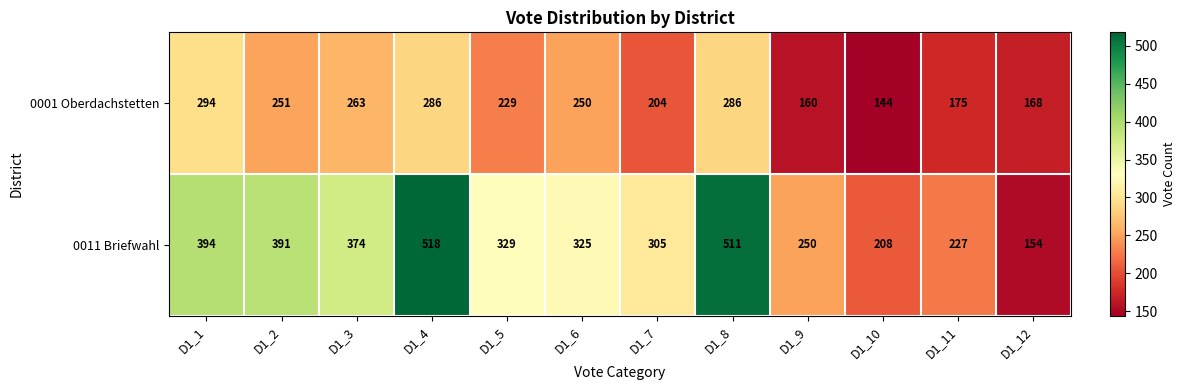

What is the difference between the maximum and second lowest values in the 0001 Oberdachstetten series?

134